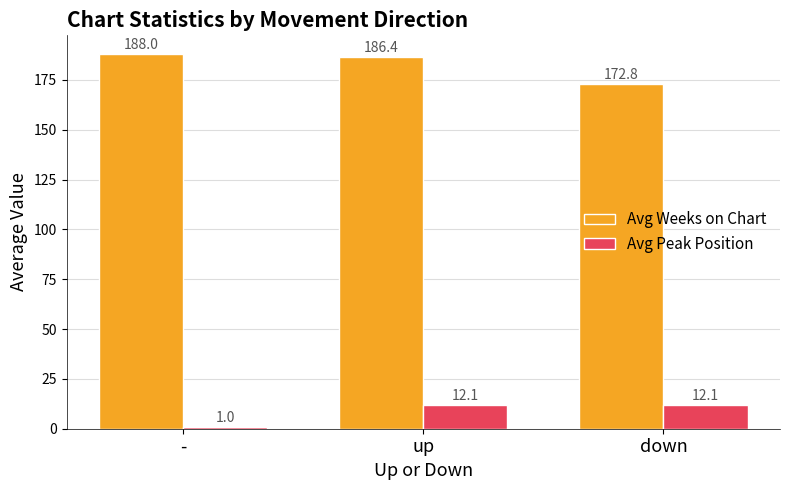

Reading left to right, extract all data points from this chart.

Avg Weeks on Chart: -=188.0	up=186.4	down=172.8
Avg Peak Position: -=1.0	up=12.1	down=12.1